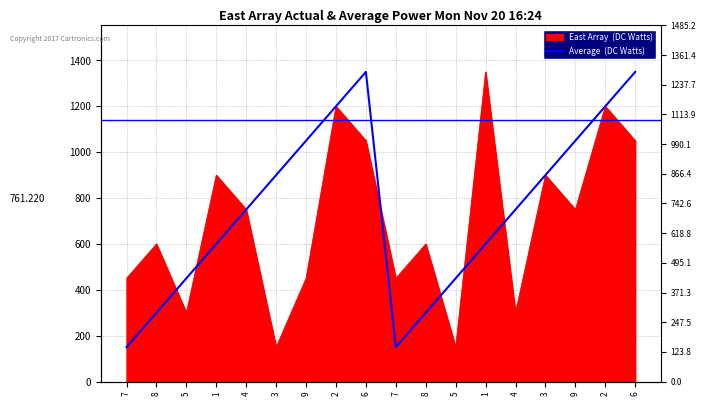

The value at 7 is 150. True or false?

True